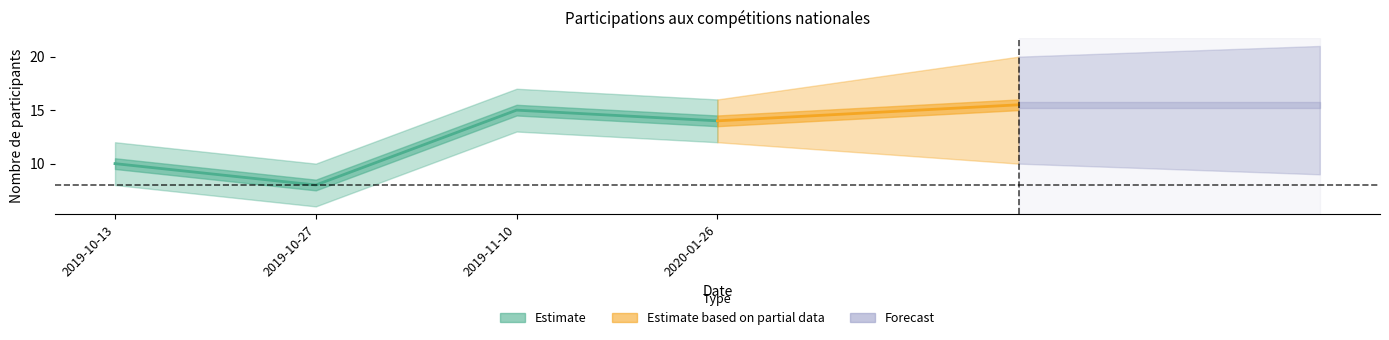

Which label corresponds to the largest value in the chart?

2019-11-10